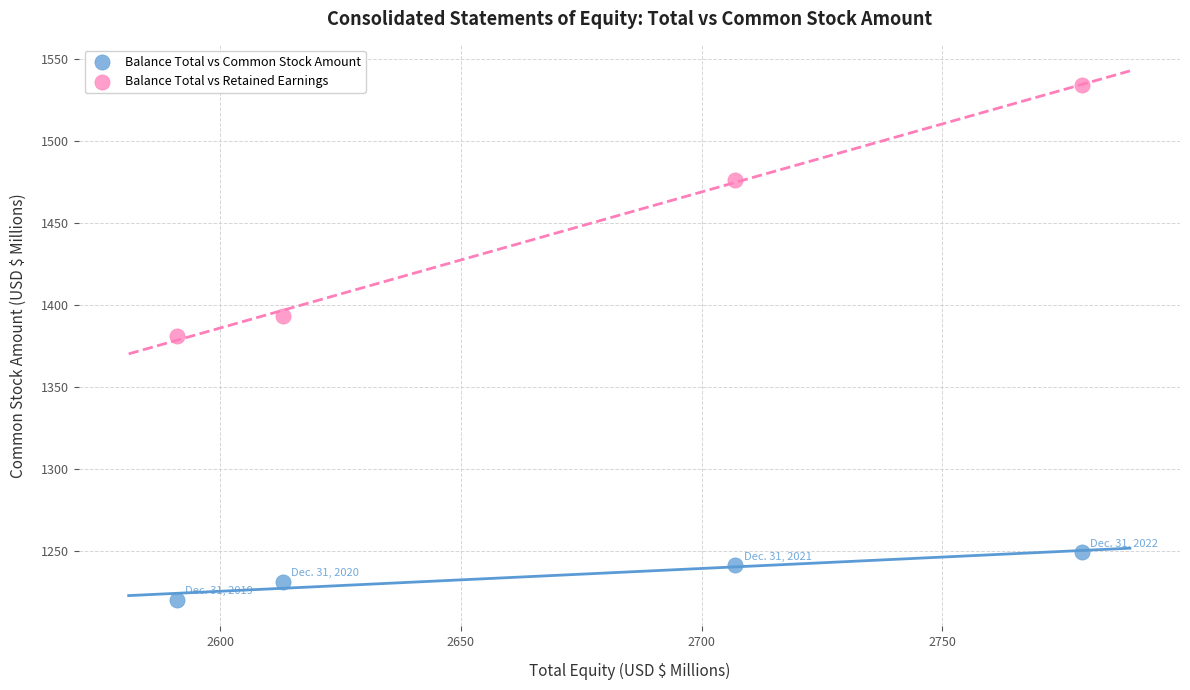

Which series reaches the maximum Y coordinate?

Balance Total vs Retained Earnings